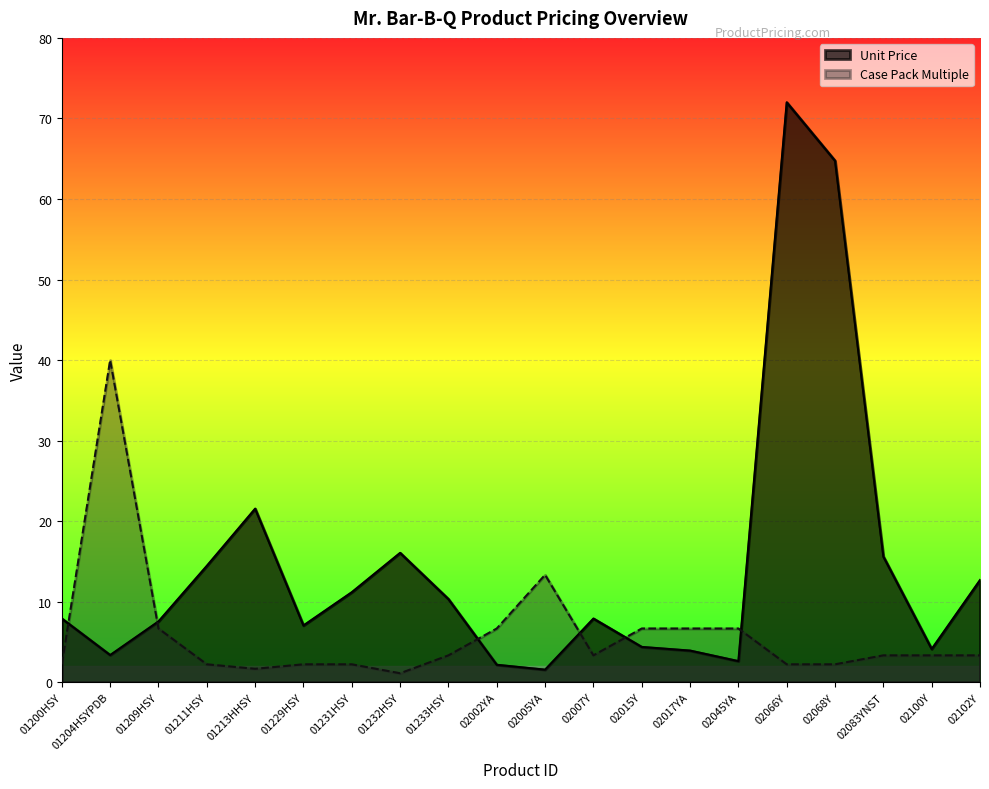

List the series in order of their overall mean, lowest first.

Case Pack Multiple, Unit Price